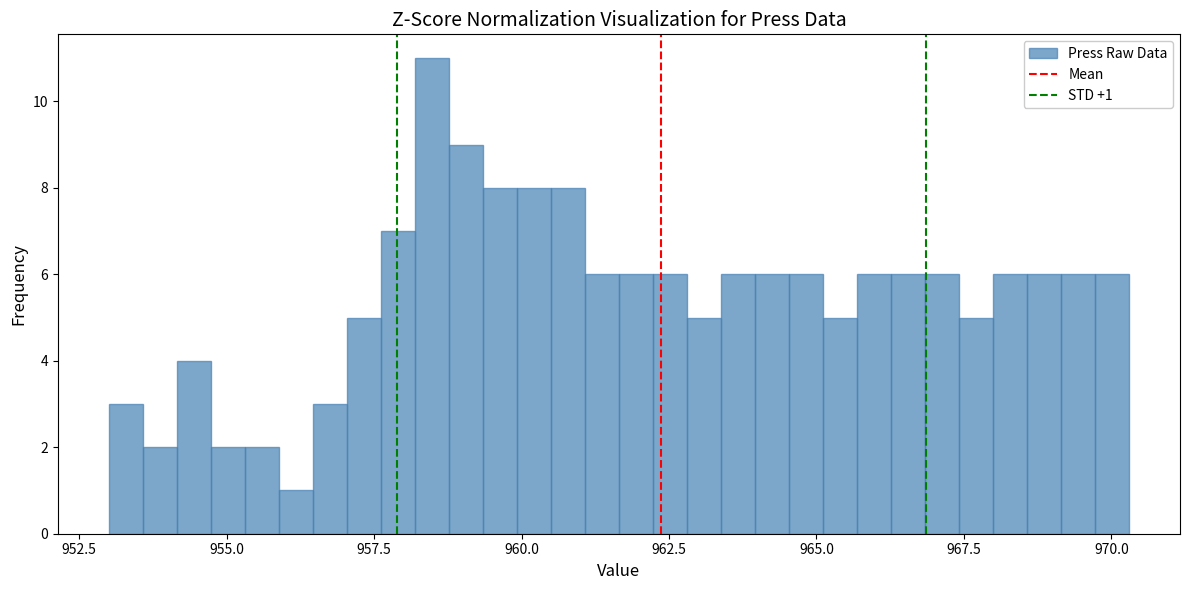

Read against the x-axis, roughly where is the centre of the tallest bar?

958.5